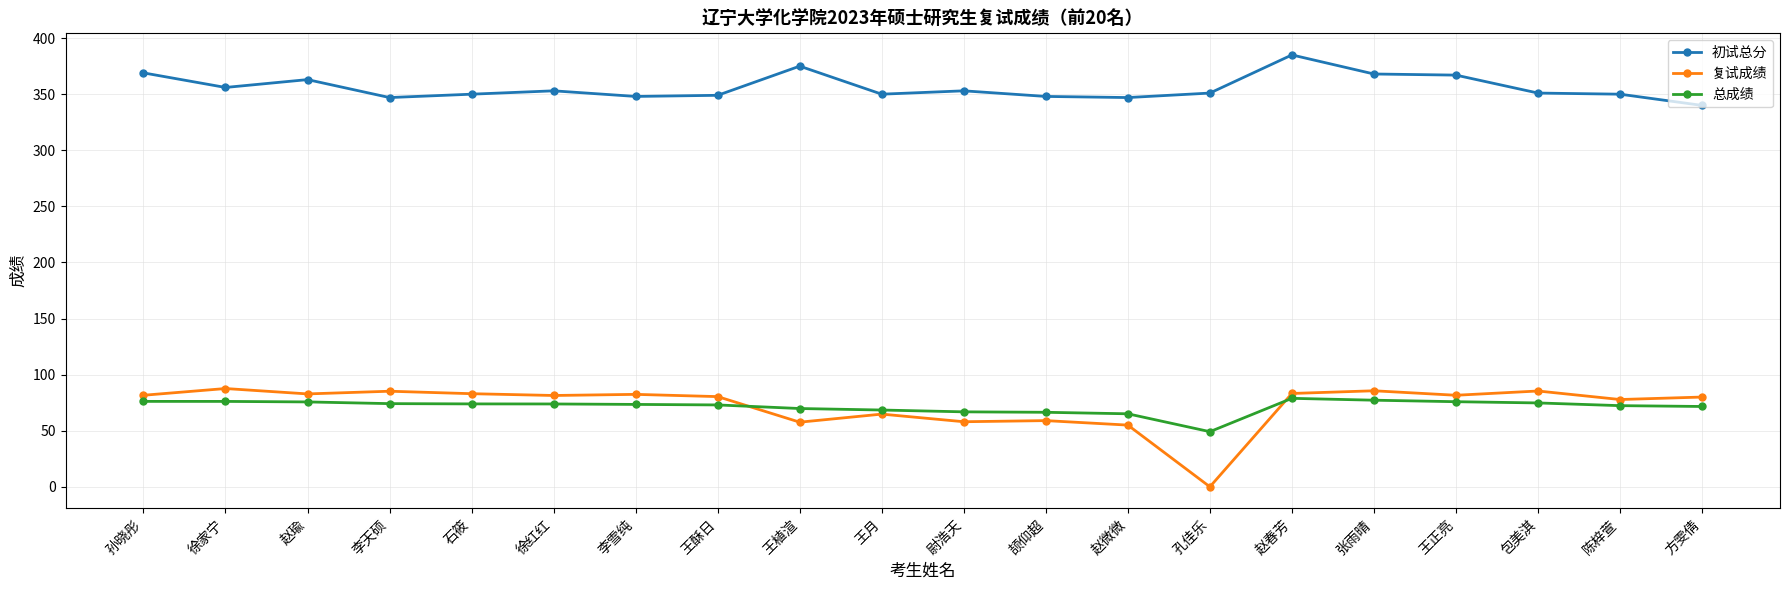

What is the difference between the 复试成绩 values at 徐红红 and 李天硕?

3.8